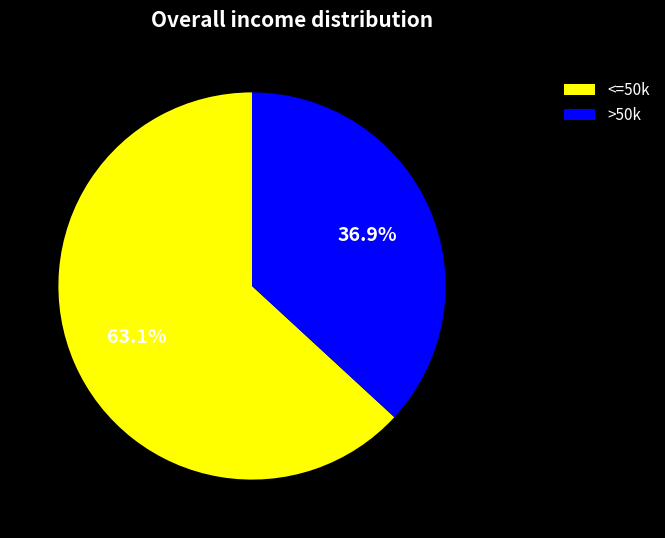

What percentage is NOT represented by <=50k?

36.9%